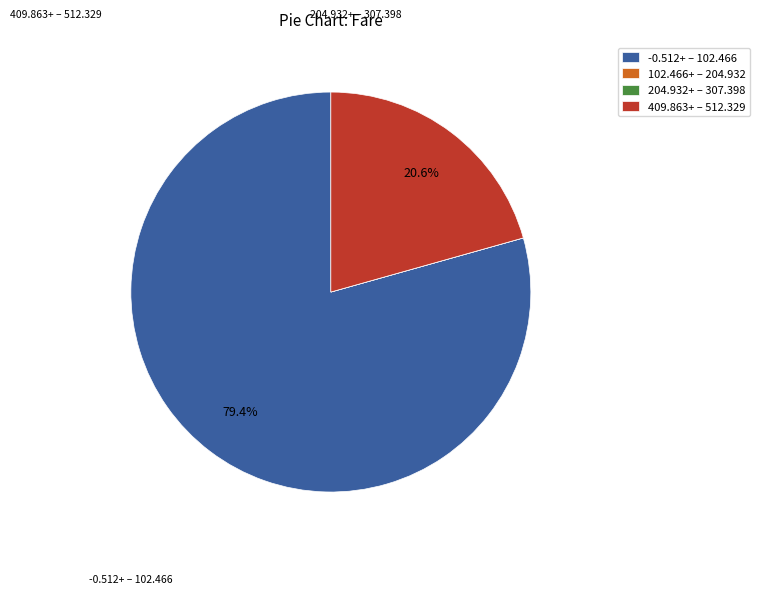

What percentage is NOT represented by 409.863+ – 512.329?

79.4%